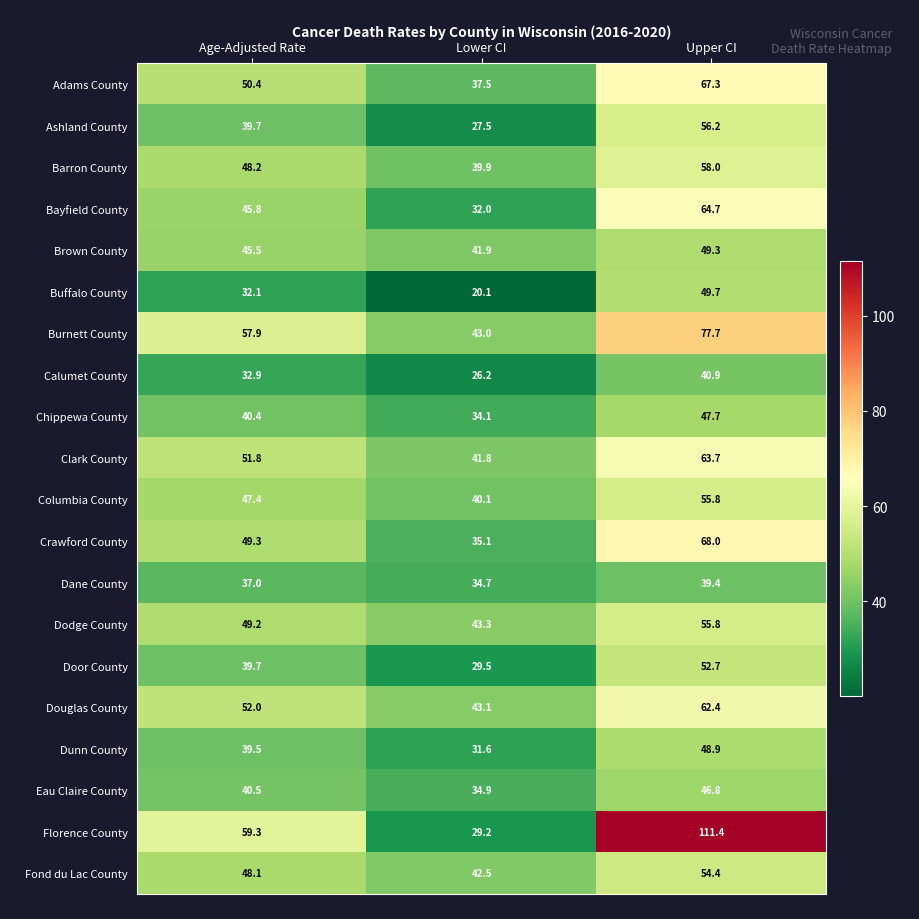

What is the greatest value displayed?

111.4